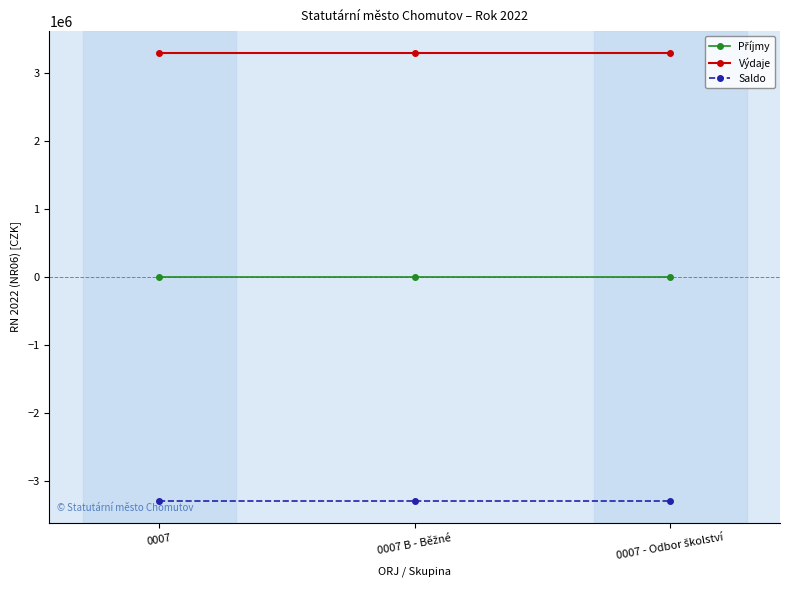

At how many categories does at least one series exceed 1748793?

3